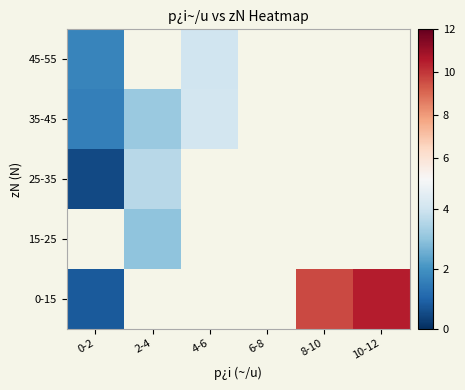

How many distinct data groups are displayed?

5